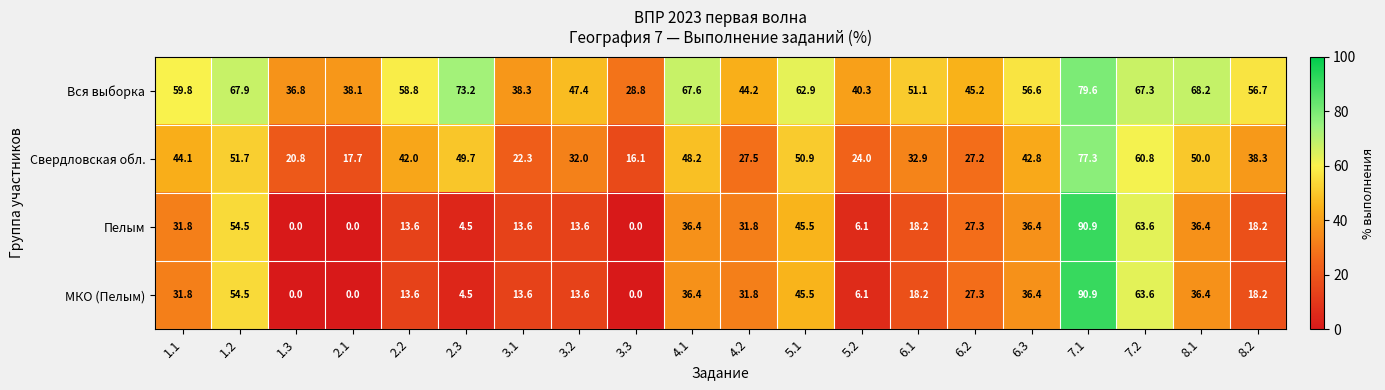

Where does the МКО (Пелым) series first go above 27?

1.1